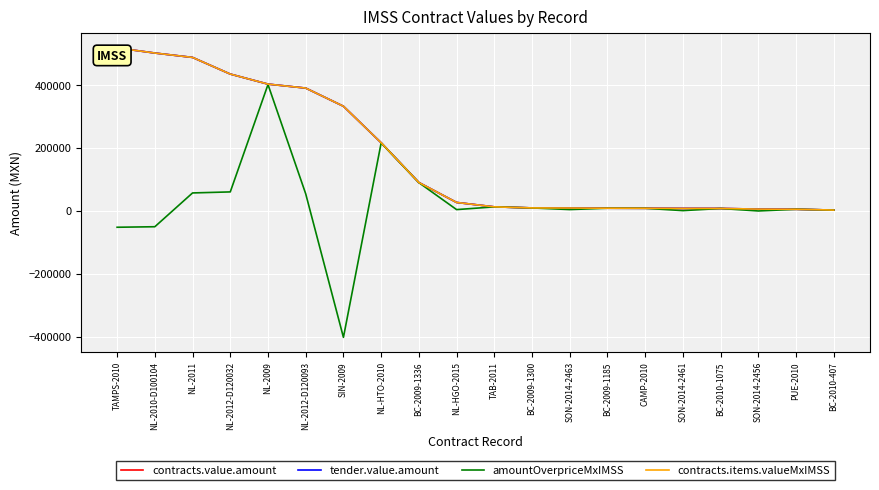

What position from the right is BC-2010-1075?

4